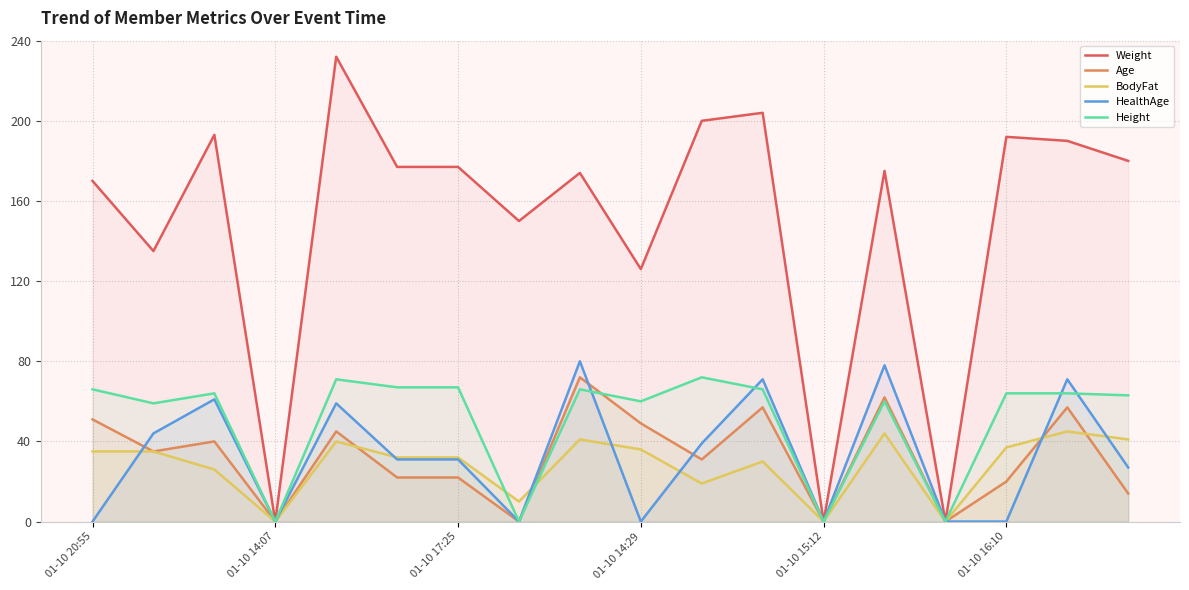

At how many categories does at least one series exceed 40?

15